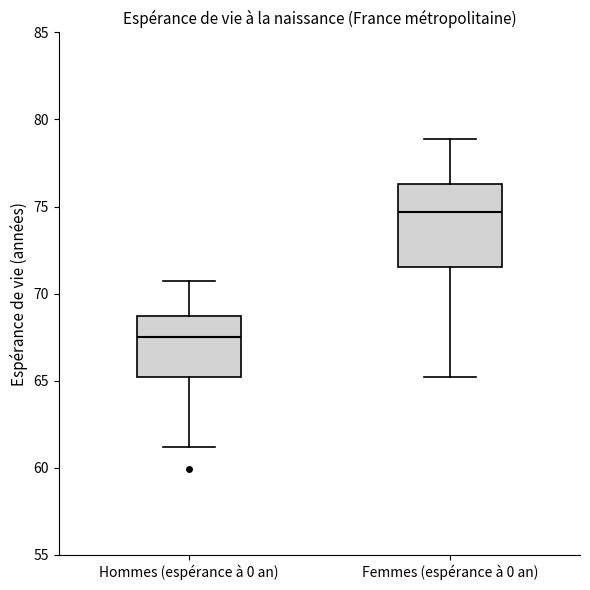

Where is the lower edge of the box for Femmes (espérance à 0 an) on the y-axis? The values are not printed on the chart, so give them approximately, as read against the axis.

71.5